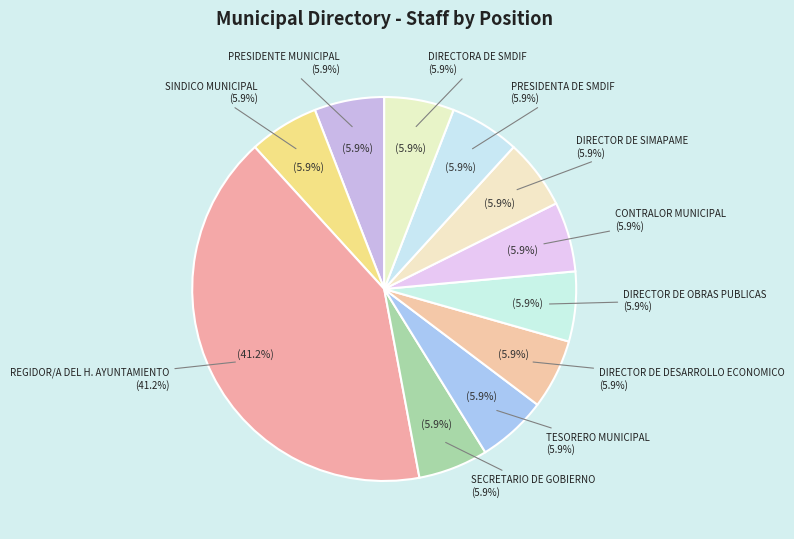

Does DIRECTOR DE DESARROLLO ECONOMICO represent more than half of the total?

No